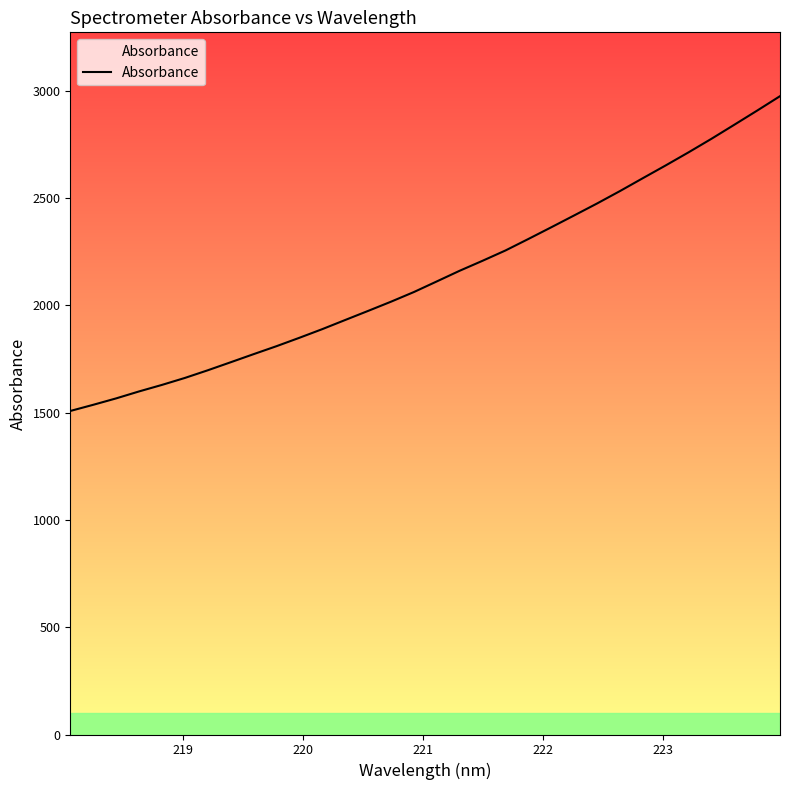

What is the minimum value shown in the chart?

1507.9